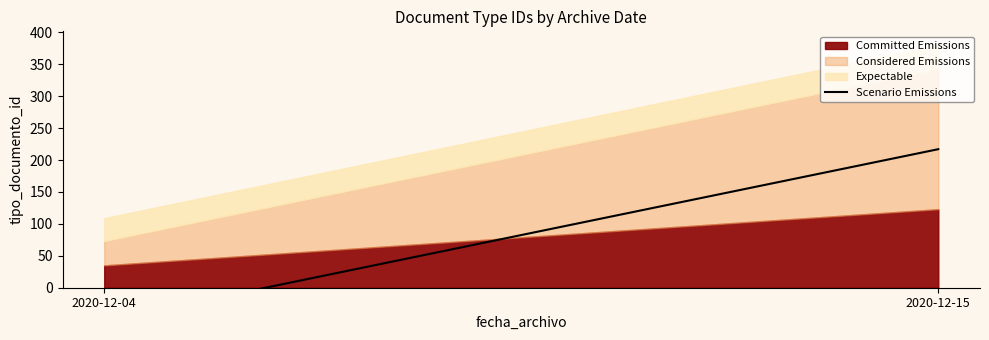

The Scenario Emissions series shows 12 at 2020-12-04. True or false?

False